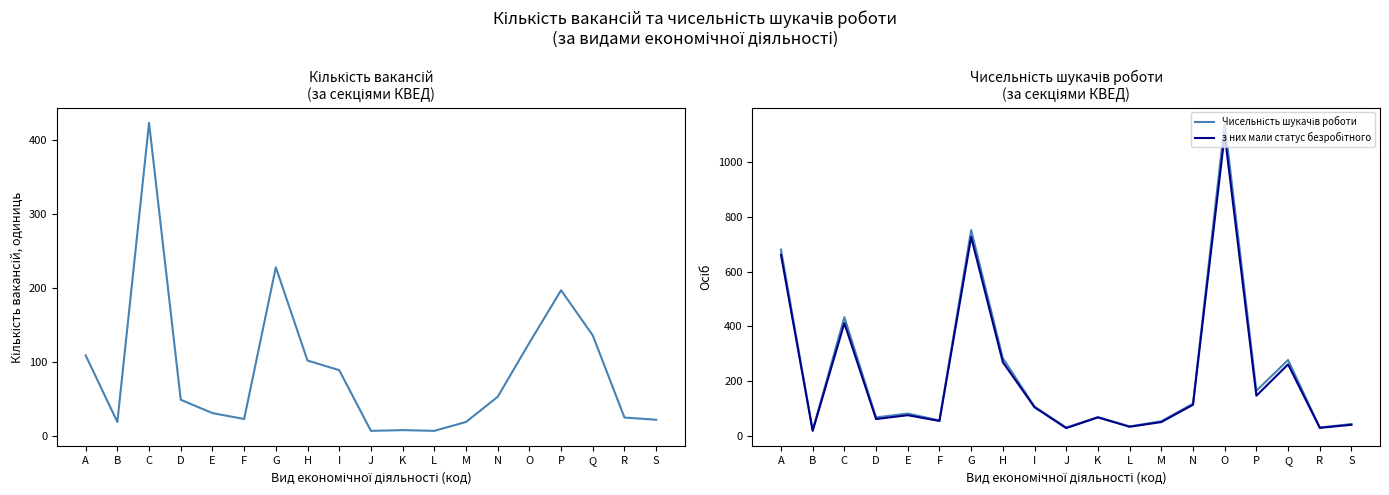

Where is the first local minimum for Чисельність шукачів роботи?

B